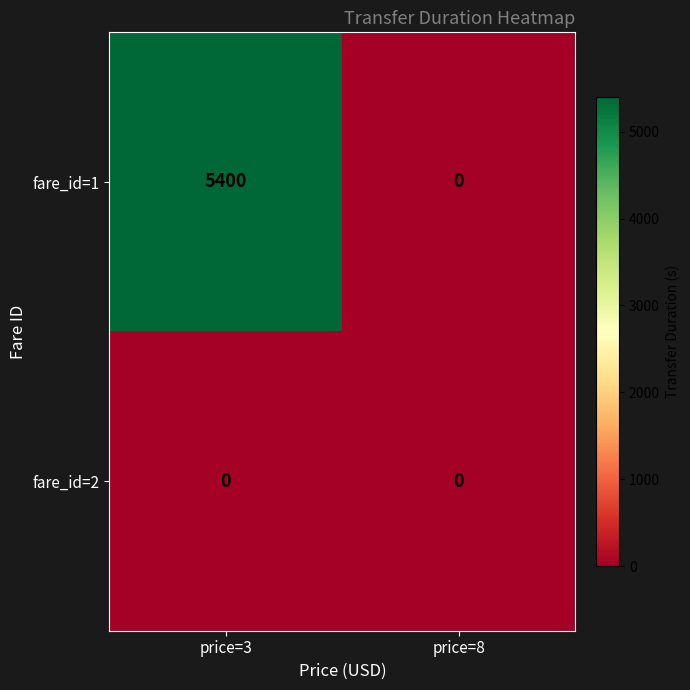

At how many categories does at least one series exceed 5371?

1